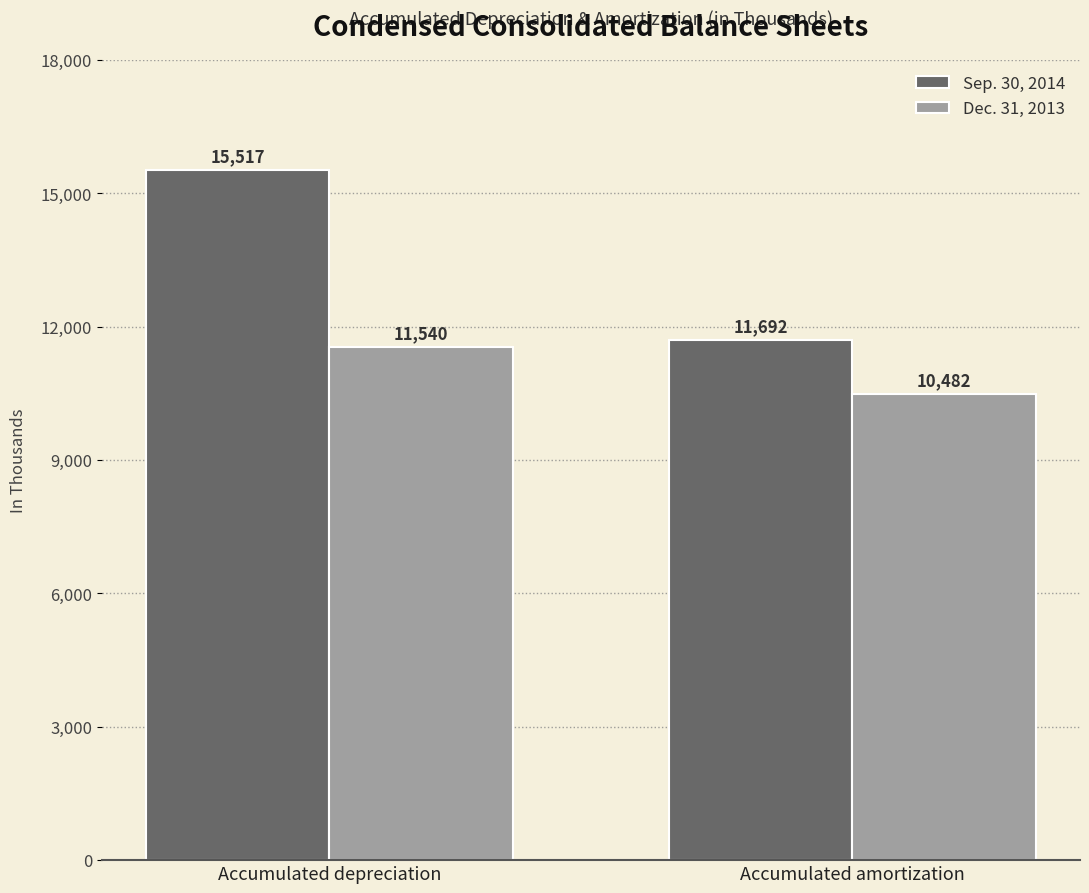

True or false: Dec. 31, 2013 has a value of 10482 at Accumulated amortization.

True